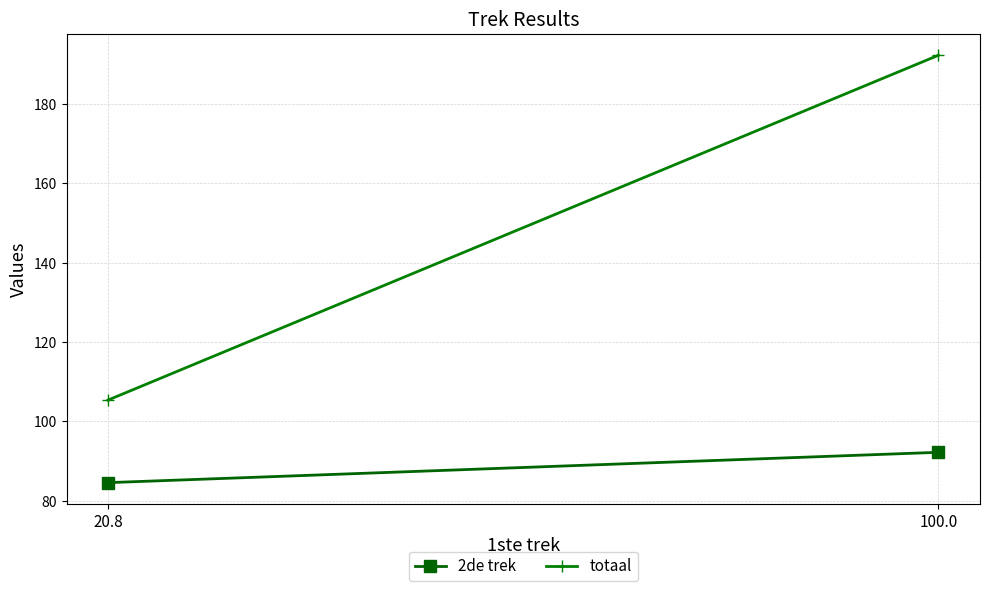

List the series in order of their peak value, highest first.

totaal, 2de trek